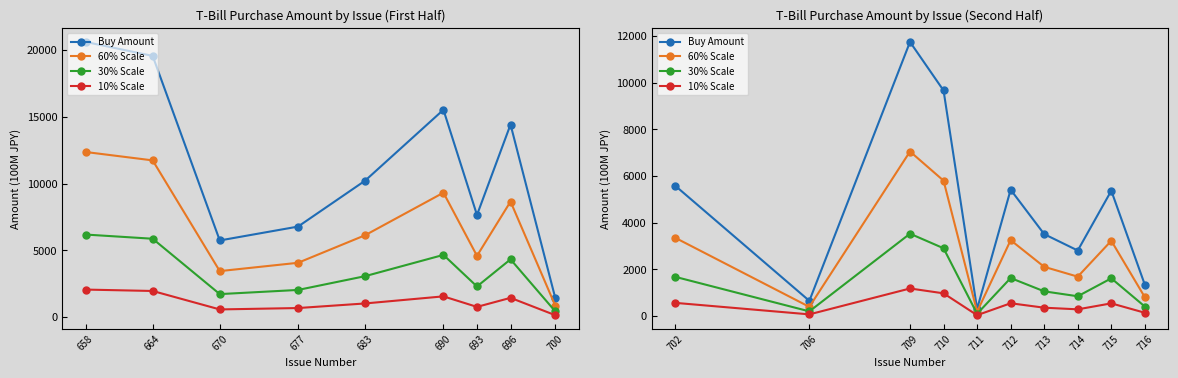

Which series has the largest range (max minus min)?

Buy Amount